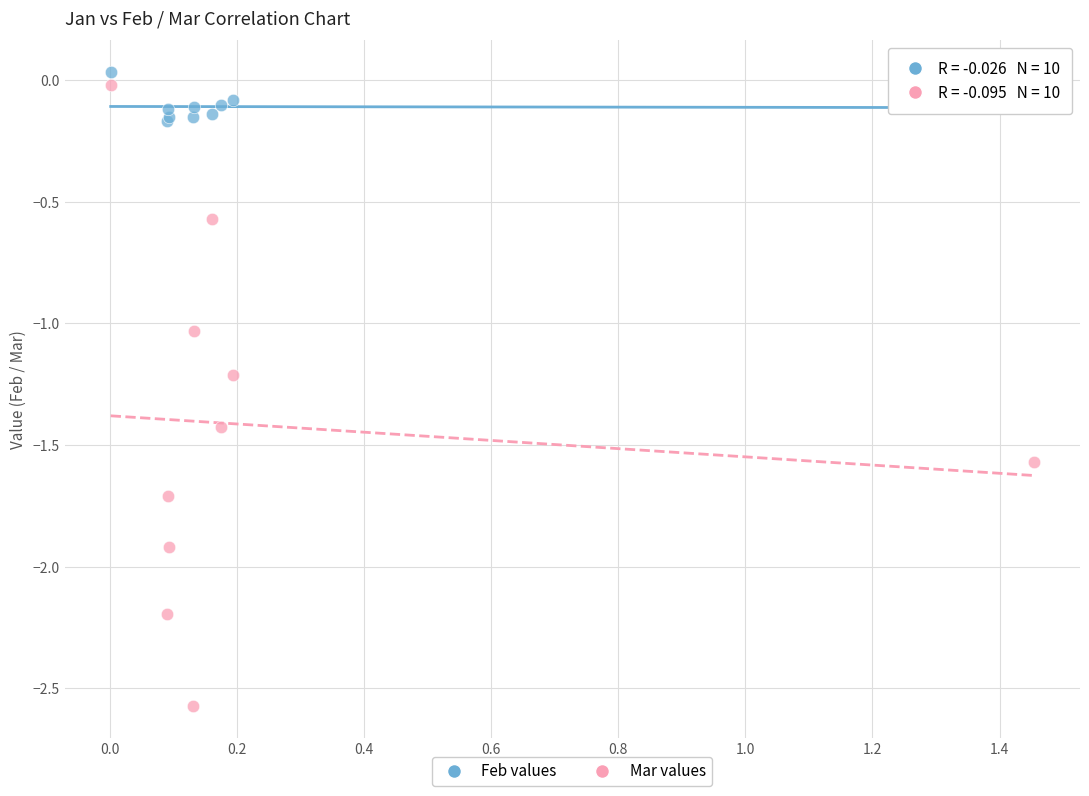

Which series reaches the maximum Y coordinate?

Feb values